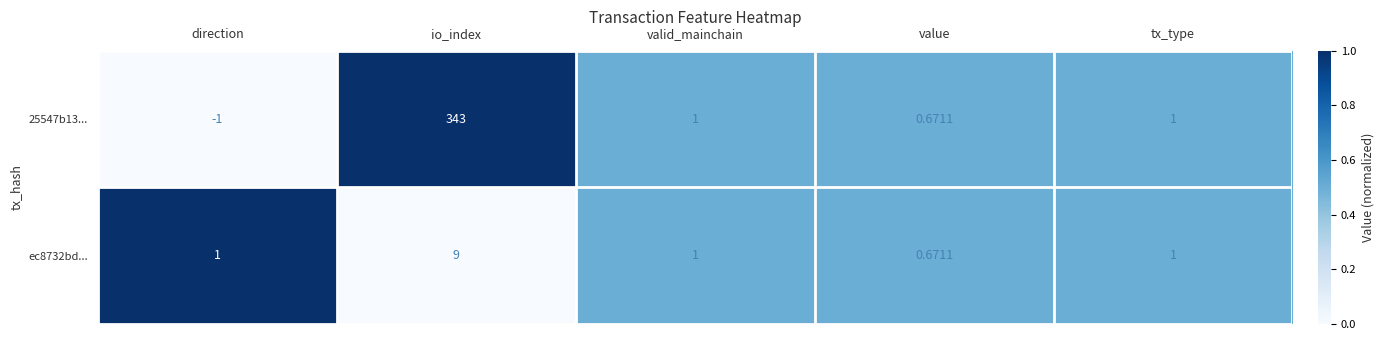

At which label does ec8732bd... reach its peak?

io_index